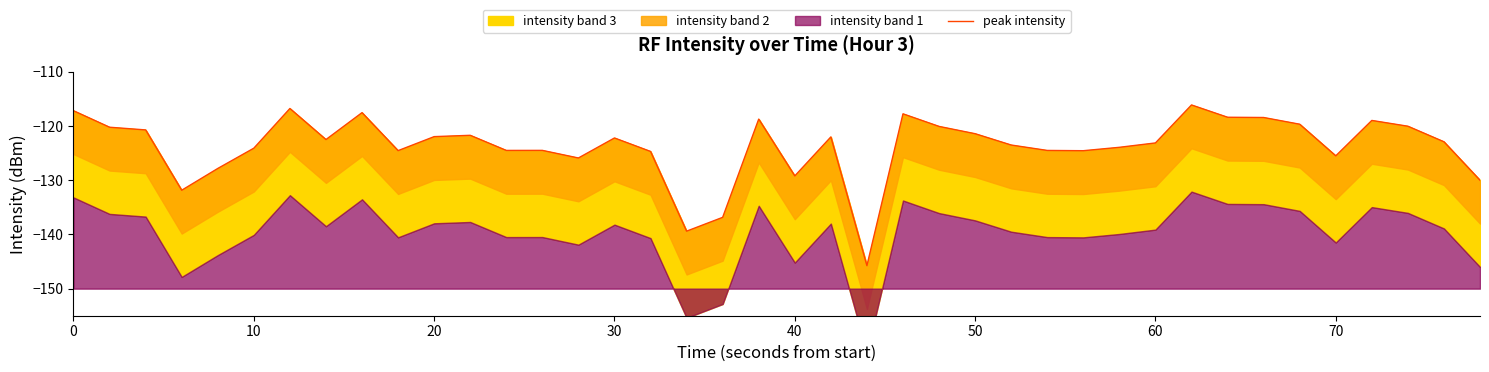

Is it true that the value at 22 is -59.1?

False